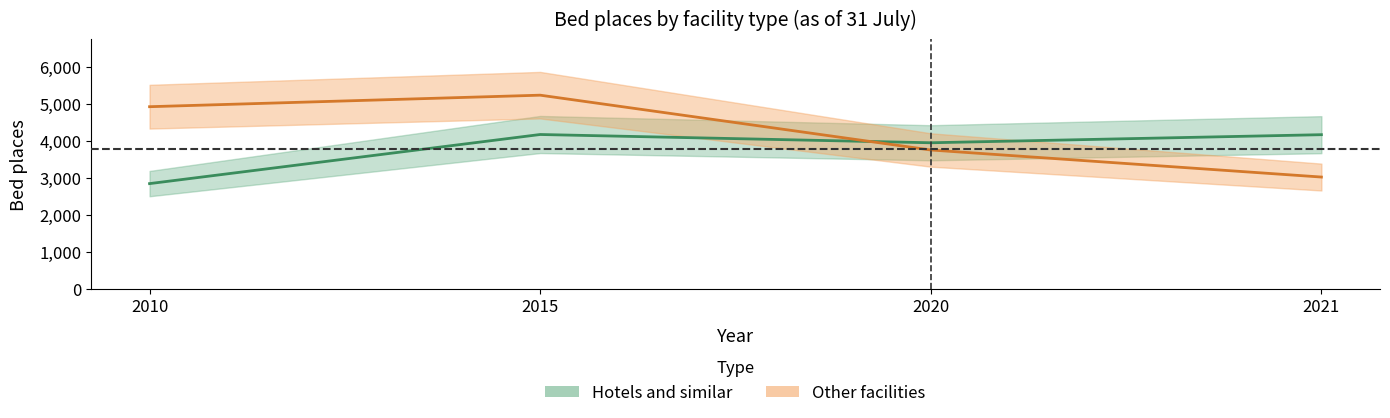

At how many categories does at least one series exceed 3916?

4